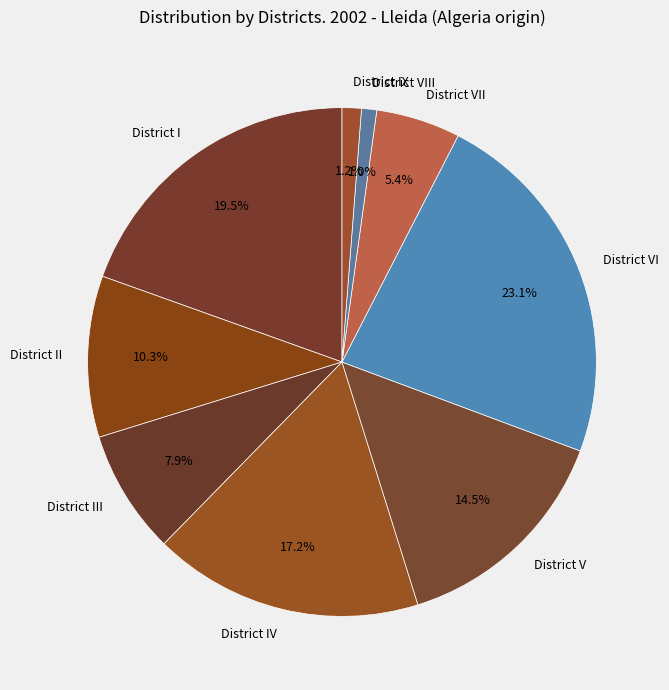

To the nearest percent, what percentage of the pie is District IV?

17%